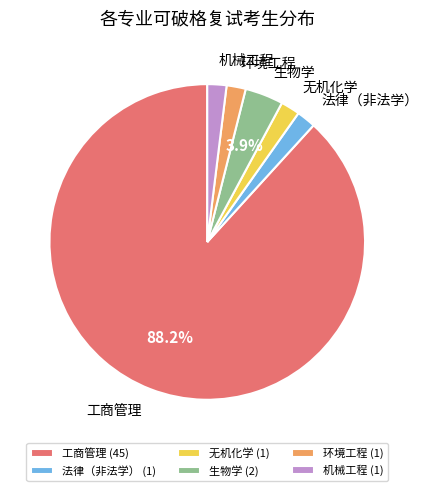

To the nearest percent, what is the difference between the largest and smallest slice percentages?

86%